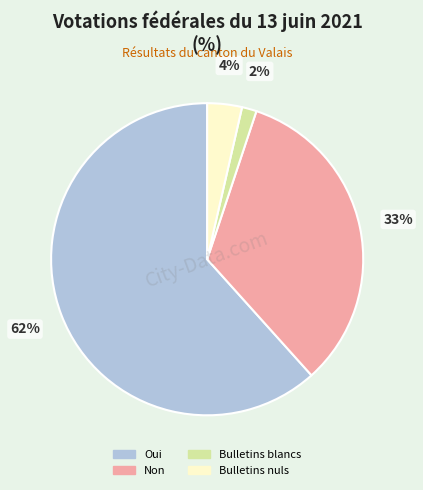

Which category has the smallest portion of the pie?

Bulletins blancs